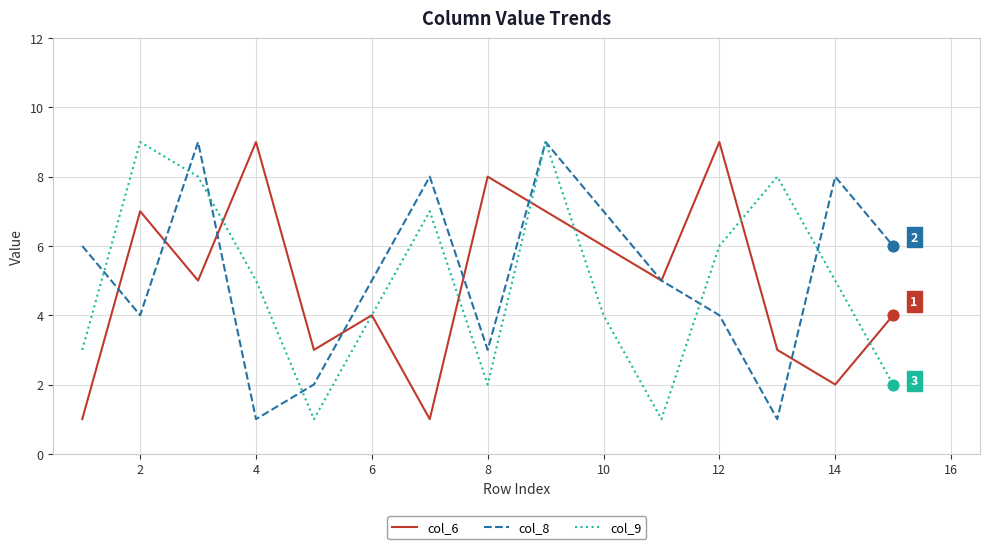

What is the maximum value shown in the chart?

9